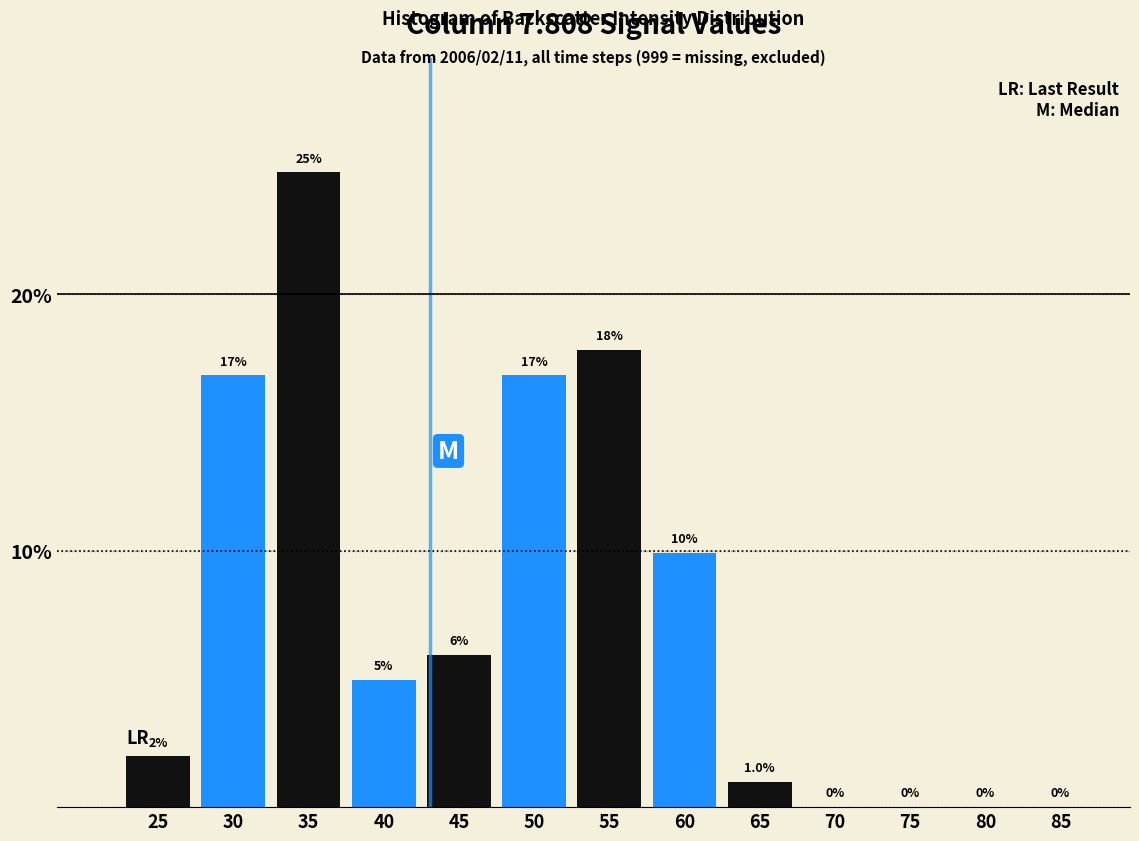

What is the approximate value at 65?

1.0